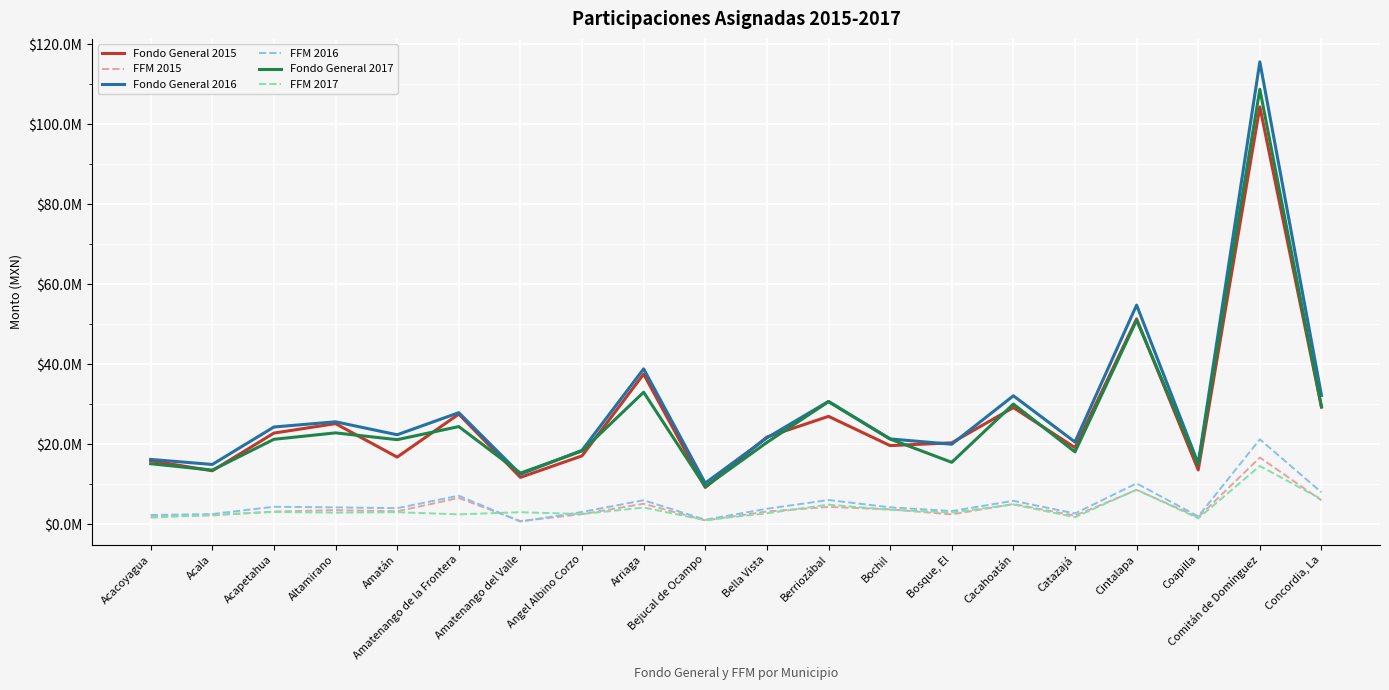

What are all the series names shown in the legend?

Fondo General 2015, FFM 2015, Fondo General 2016, FFM 2016, Fondo General 2017, FFM 2017